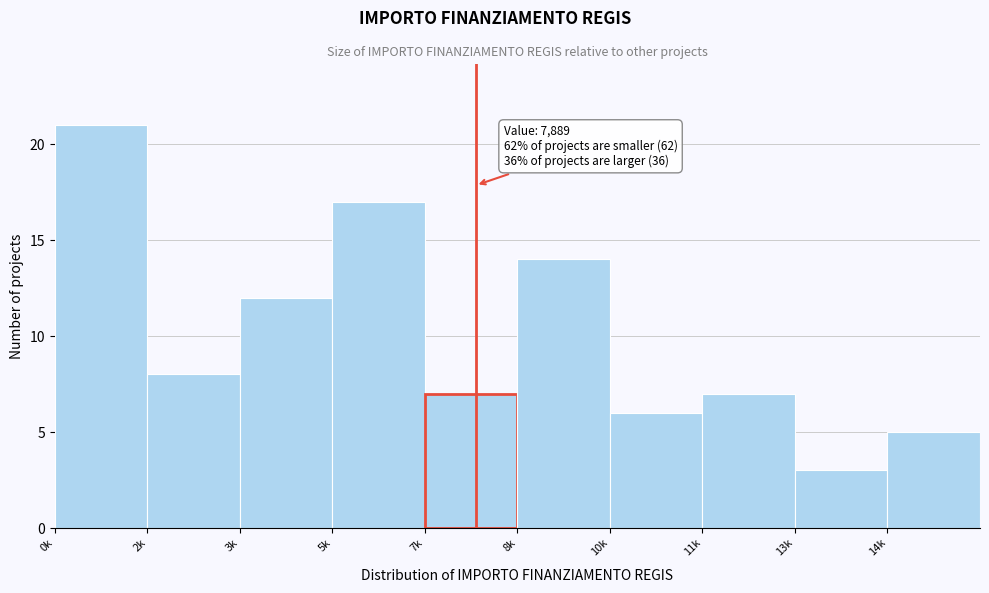

Reading left to right, what are all the values shown in this chart?

0k=21	2k=8	3k=12	5k=17	7k=7	8k=14	10k=6	11k=7	13k=3	14k=5